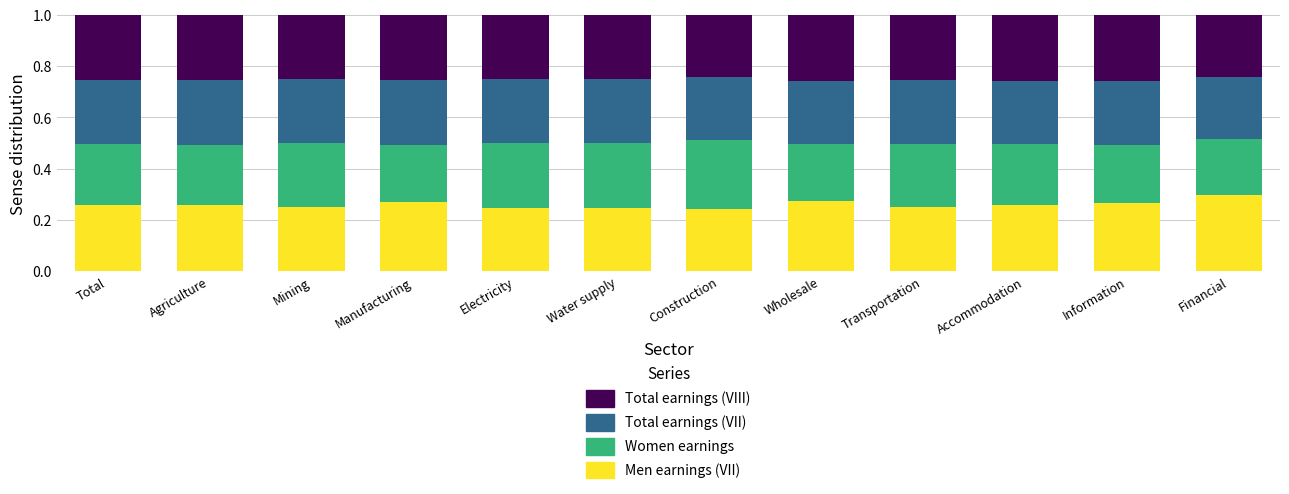

What is the total value across all series at Water supply?

1.0